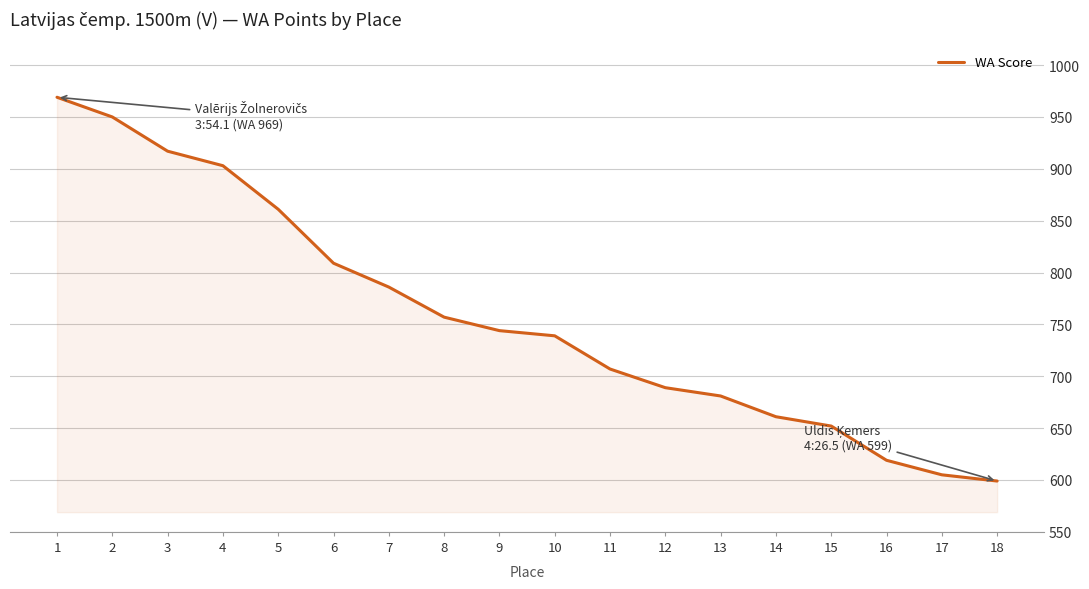

Is it true that the value at 2 is 950?

True